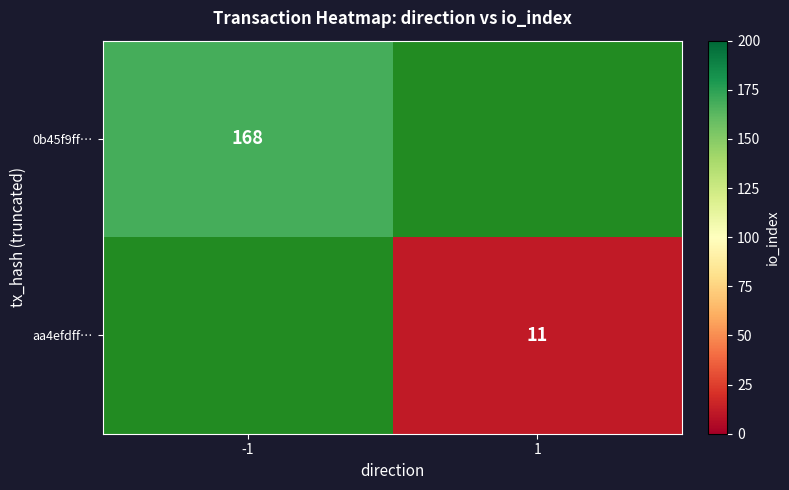

Is it true that aa4efdff… equals 11 at 1?

True